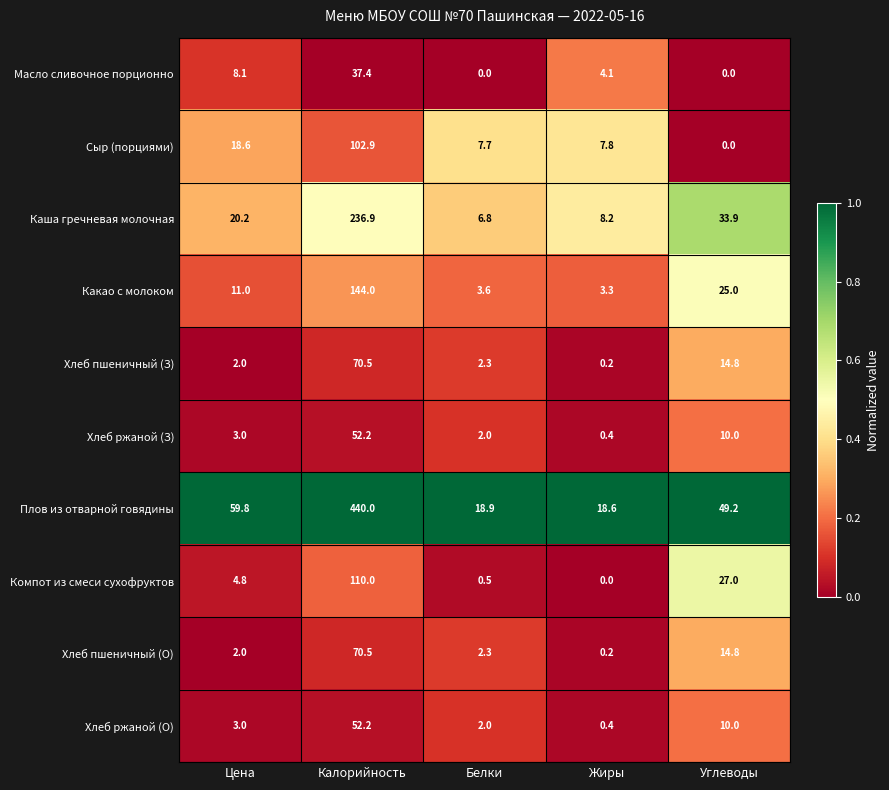

What value does the Хлеб ржаной (З) series have at Белки?

2.0